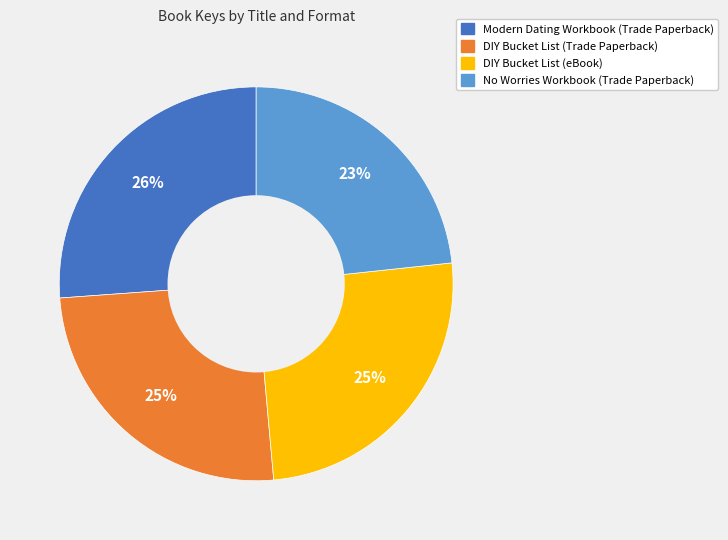

Which category has the smallest portion of the pie?

No Worries Workbook (Trade Paperback)